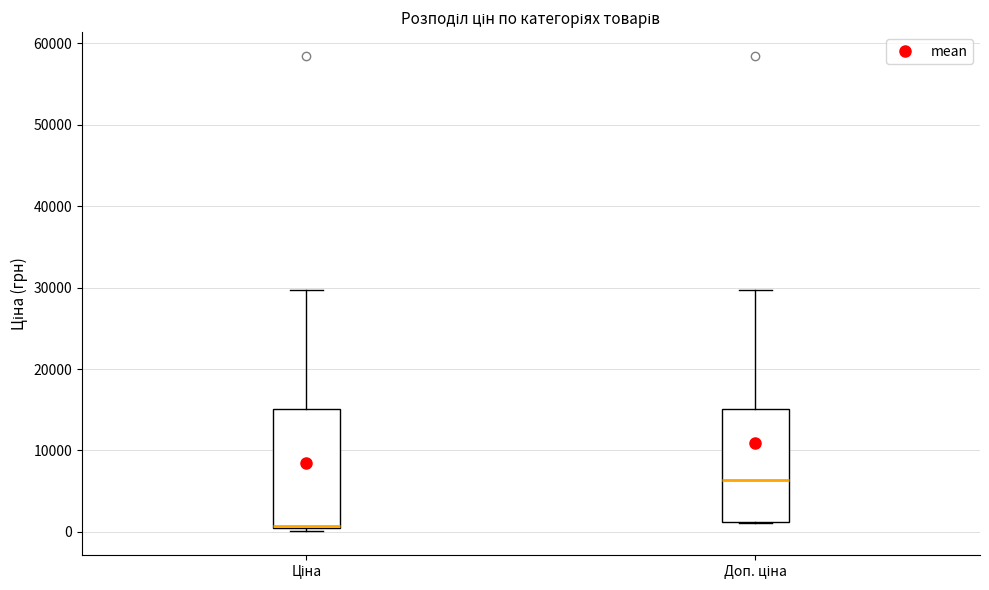

Reading left to right, read every box against the y-axis: the position of its median line, the range the box covers, and the ends of its whiskers. The values are not printed on the chart, so give them approximately, as read against the axis.

Ціна: median 1000 (drawn on the box's lower edge), box 1000 to 15000, whiskers 0 to 30000
Доп. ціна: median 6000, box 1000 to 15000, whiskers 1000 to 30000